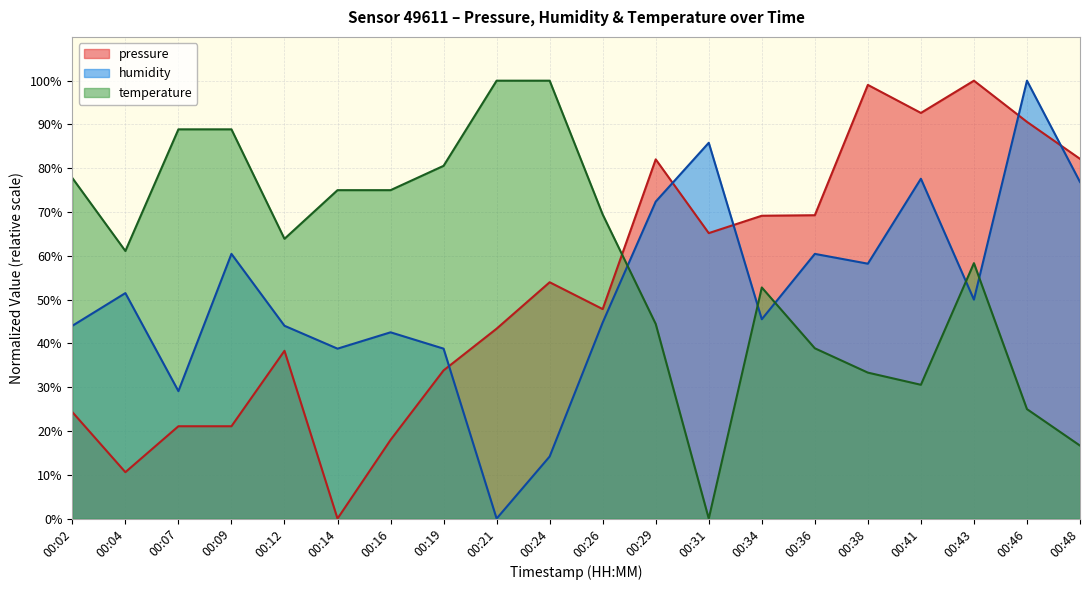

Reading left to right, what are all the values shown in this chart?

pressure: 00:02=24.3	00:04=10.6	00:07=21.1	00:09=21.1	00:12=38.3	00:14=0.0	00:16=18.0	00:19=33.8	00:21=43.4	00:24=54.0	00:26=47.8	00:29=82.0	00:31=65.2	00:34=69.2	00:36=69.3	00:38=99.0	00:41=92.6	00:43=100.0	00:46=90.6	00:48=82.2
humidity: 00:02=44.0	00:04=51.5	00:07=29.1	00:09=60.4	00:12=44.0	00:14=38.8	00:16=42.5	00:19=38.8	00:21=0.0	00:24=14.2	00:26=44.8	00:29=72.4	00:31=85.8	00:34=45.5	00:36=60.4	00:38=58.2	00:41=77.6	00:43=50.0	00:46=100.0	00:48=76.9
temperature: 00:02=77.8	00:04=61.1	00:07=88.9	00:09=88.9	00:12=63.9	00:14=75.0	00:16=75.0	00:19=80.6	00:21=100.0	00:24=100.0	00:26=69.4	00:29=44.4	00:31=0.0	00:34=52.8	00:36=38.9	00:38=33.3	00:41=30.6	00:43=58.3	00:46=25.0	00:48=16.7